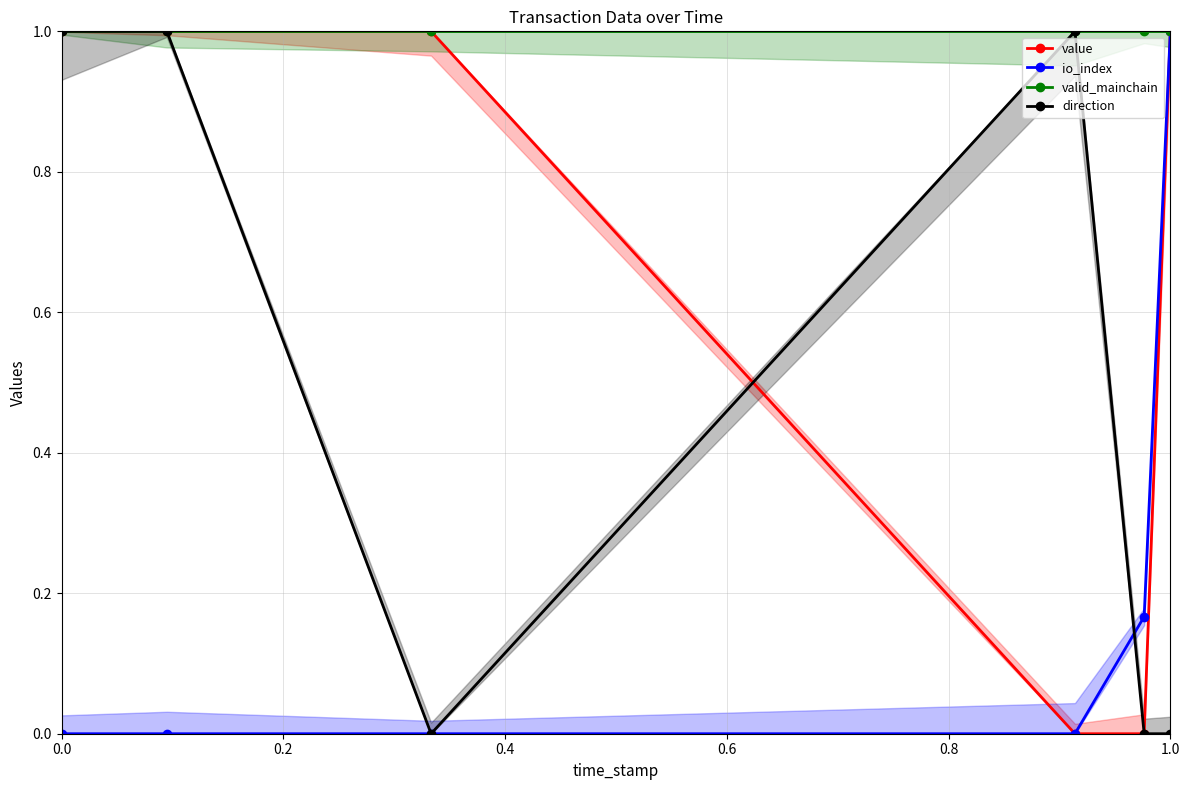

Between 0.4 and 0.6, which is larger?

0.4